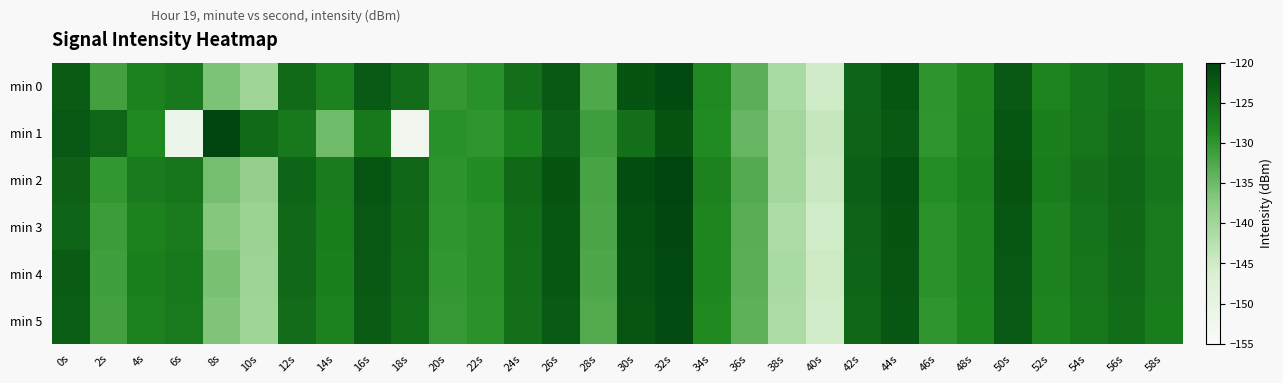

Rank the series by their maximum value, from highest to lowest.

min 1, min 2, min 3, min 4, min 0, min 5